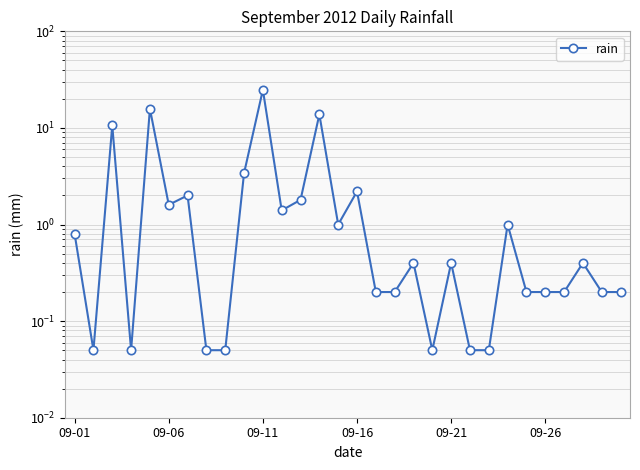

How many points are higher than both their immediate neighbors (excluding endpoints)?

10